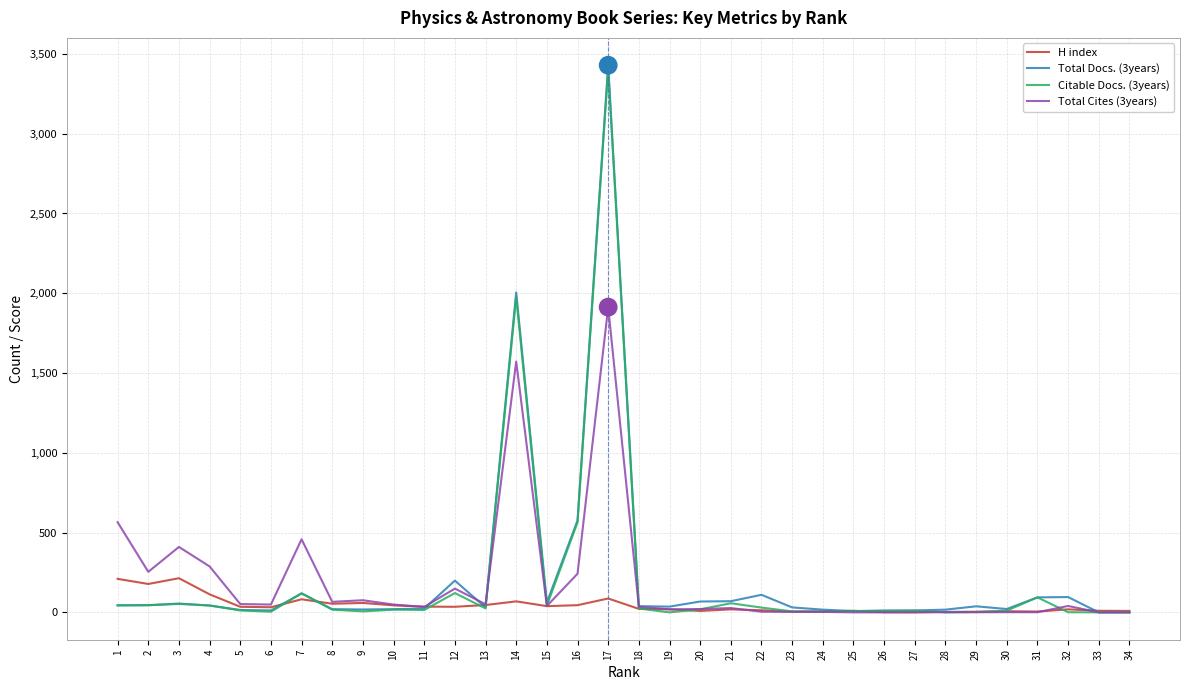

Is this an area chart (filled region under the line)?

No